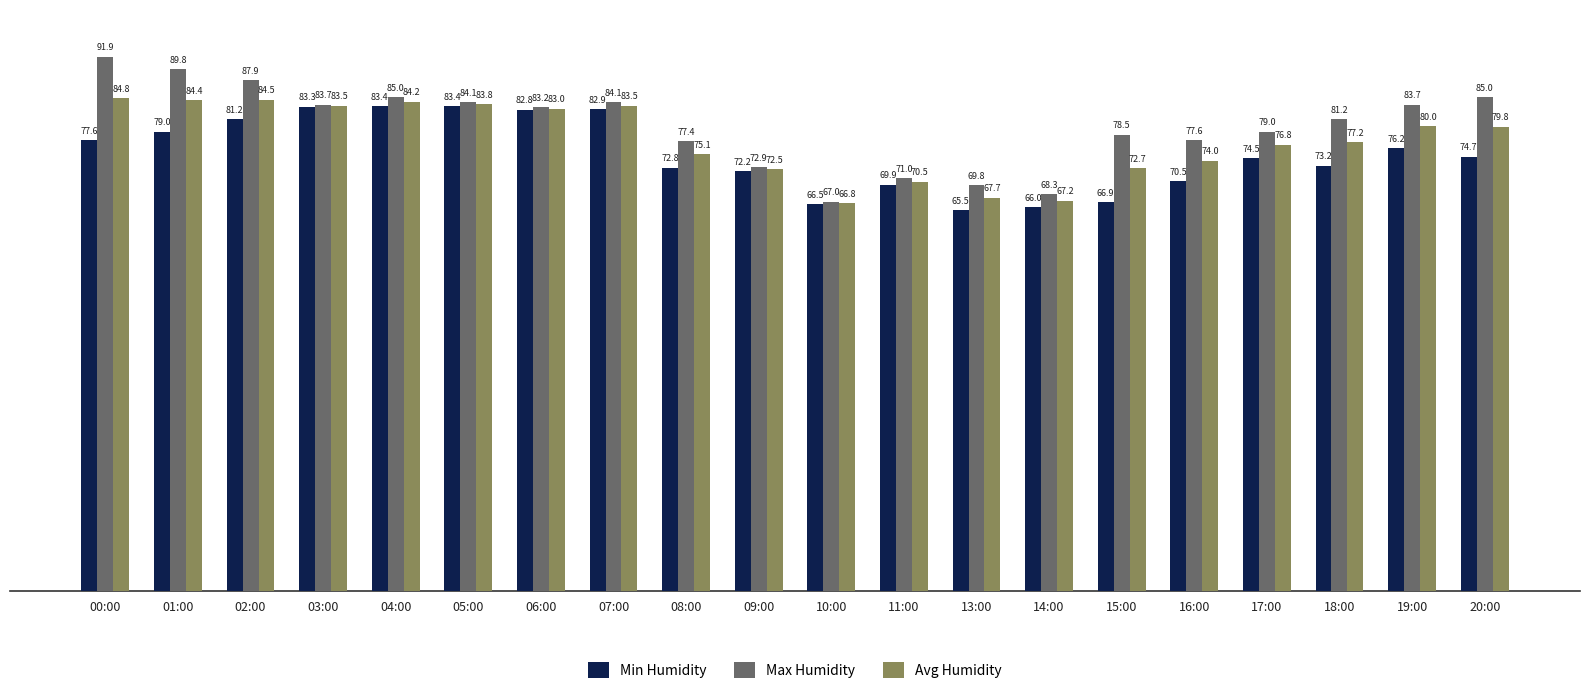

The Max Humidity series shows 38.4 at 09:00. True or false?

False